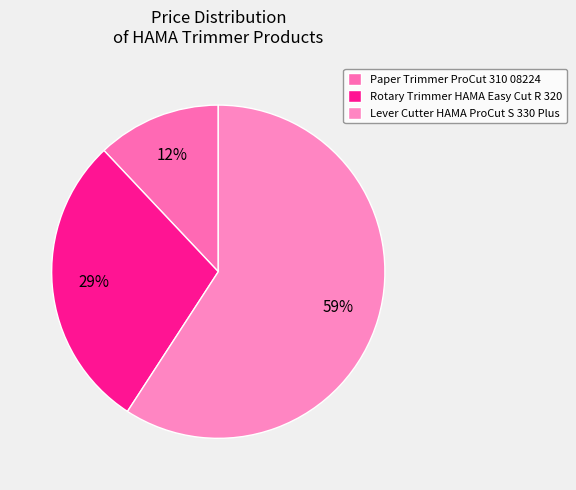

Rank the categories by value from lowest to highest.

Paper Trimmer ProCut 310 08224, Rotary Trimmer HAMA Easy Cut R 320, Lever Cutter HAMA ProCut S 330 Plus